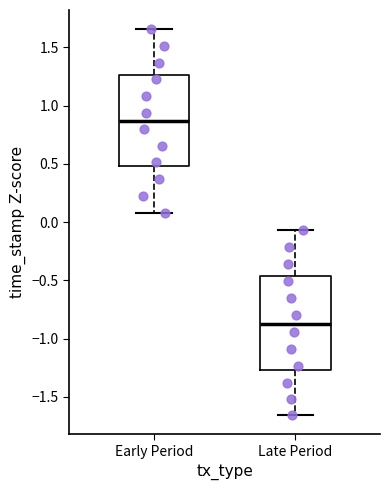

Which box's median line is the lowest?

Late Period